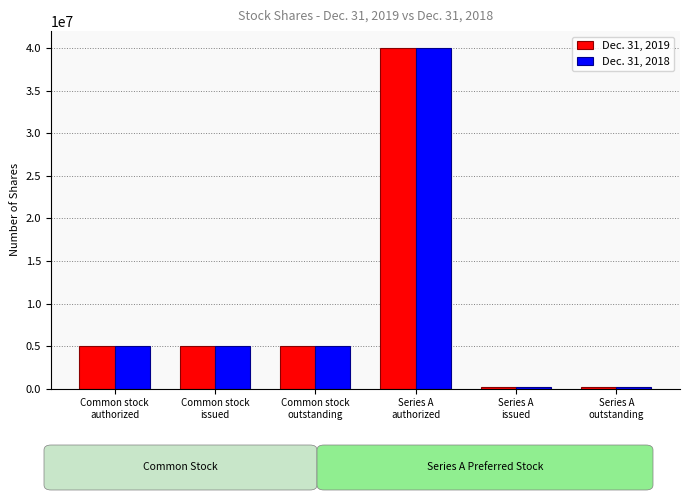

What is the value of the Dec. 31, 2019 bar at the 3rd from the left?

5000000